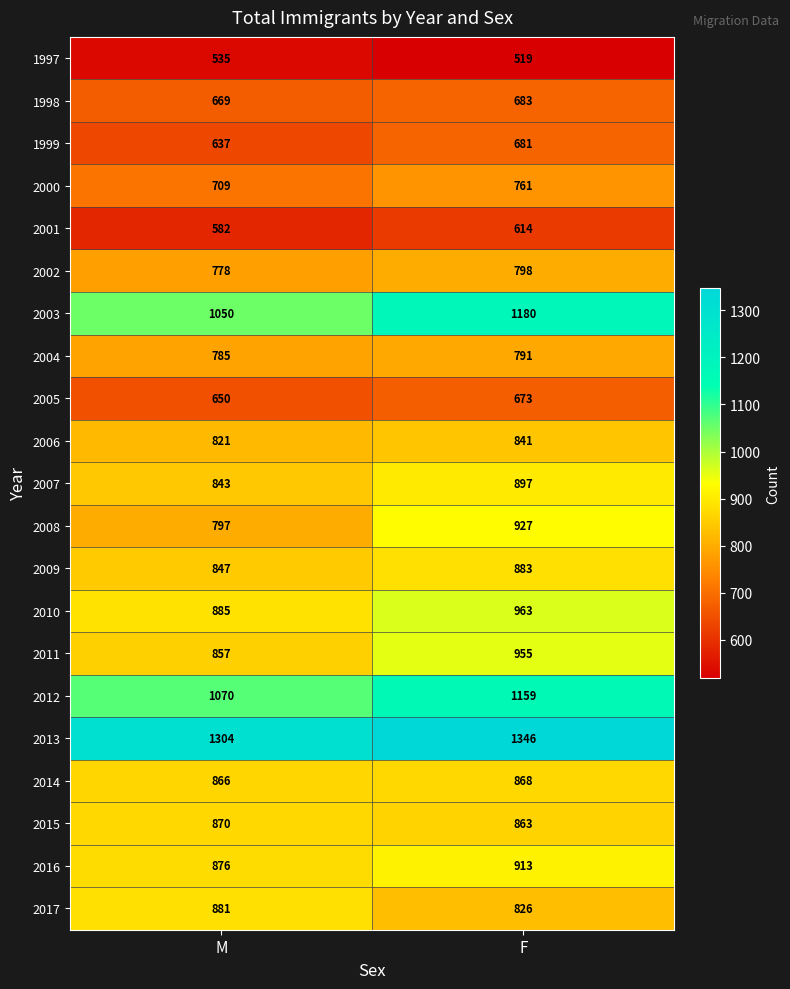

What is the average value of the 1999 series?

659